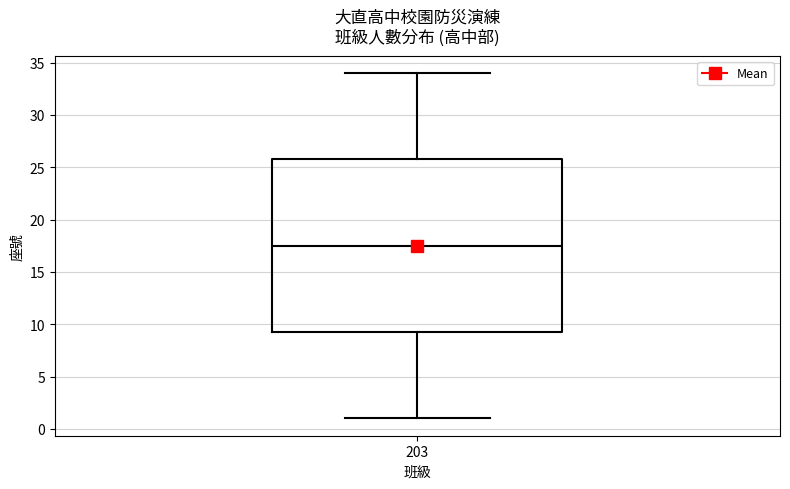

Read this box plot against the y-axis: the position of the median line, the range covered by the box, and the ends of both whiskers. The values are not printed on the chart, so give them approximately, as read against the axis.

median 17.5, box 9.5 to 26.0, whiskers 1.0 to 34.0